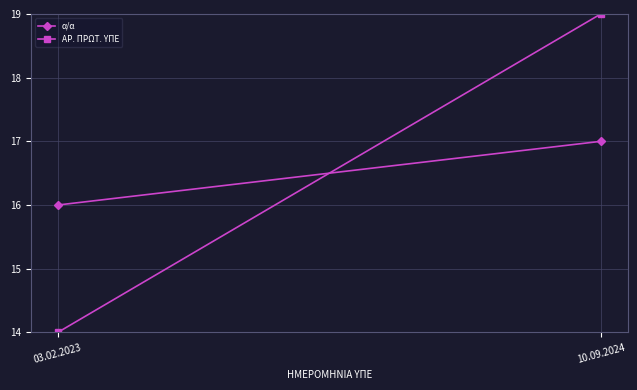

Reading left to right, list all the values displayed in this chart.

α/α: 03.02.2023=16	10.09.2024=17
ΑΡ. ΠΡΩΤ. ΥΠΕ: 03.02.2023=14	10.09.2024=19